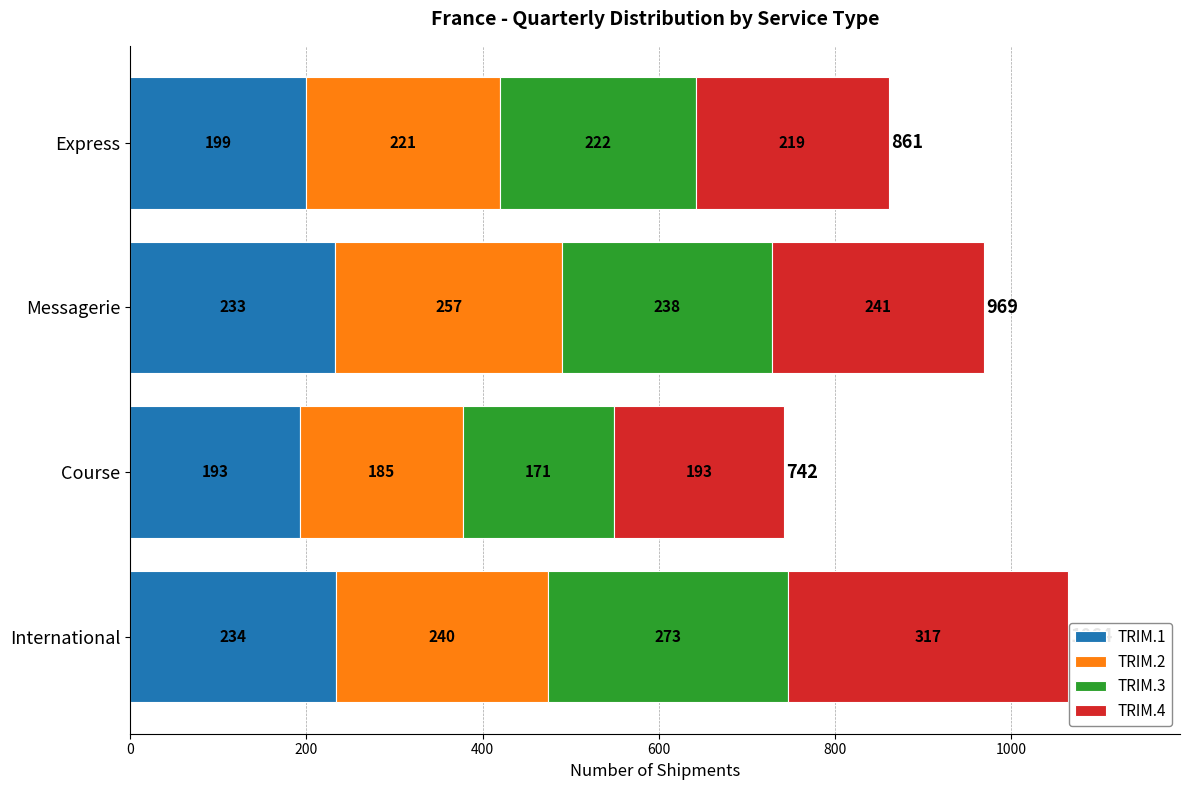

What is the difference between the maximum and minimum values in the TRIM.1 series?

41